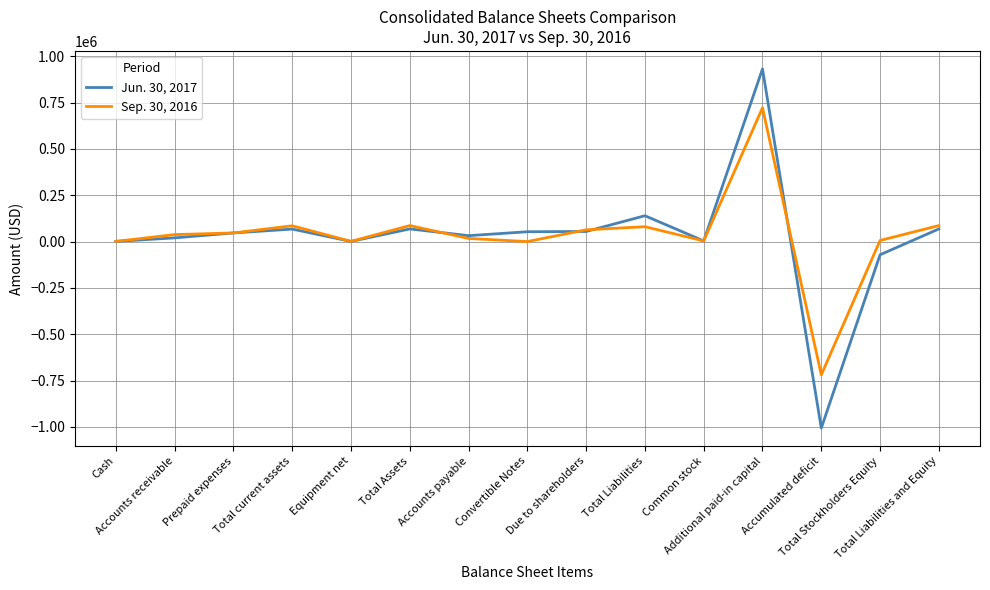

List the series in order of their peak value, lowest first.

Sep. 30, 2016, Jun. 30, 2017